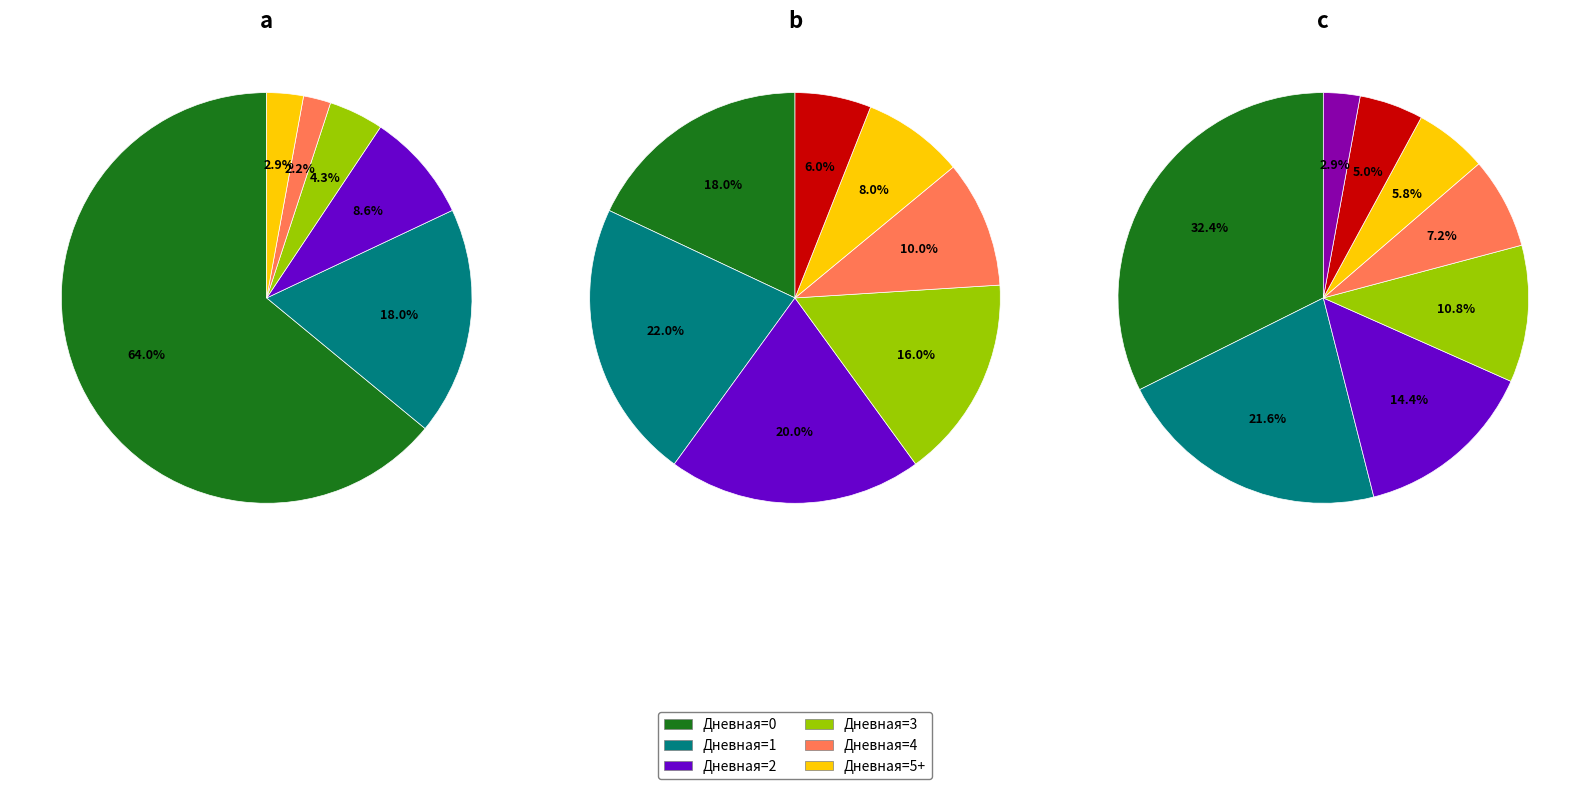

Which slice is the largest?

Дневная=0